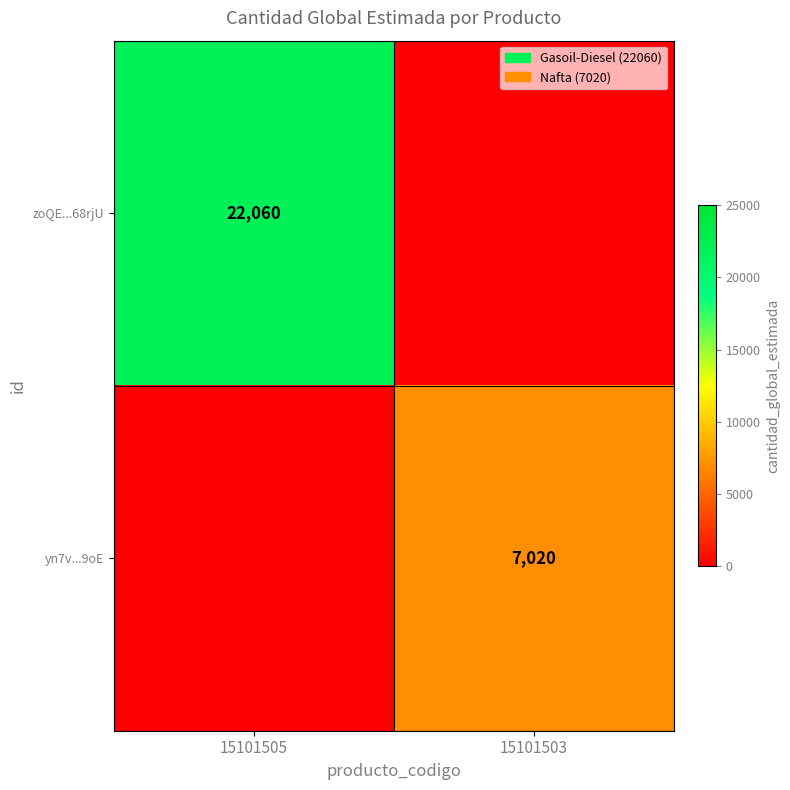

Is the value of yn7v...9oE at 15101503 greater than the value of zoQE...68rjU at 15101505?

No